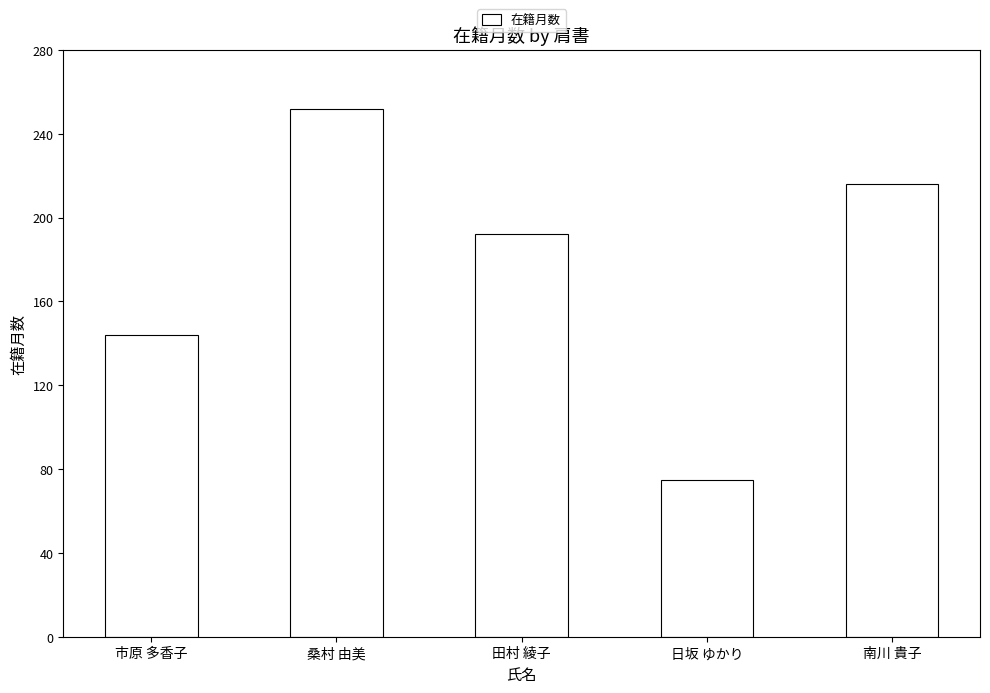

What is the value of the 2nd bar from the left?

252